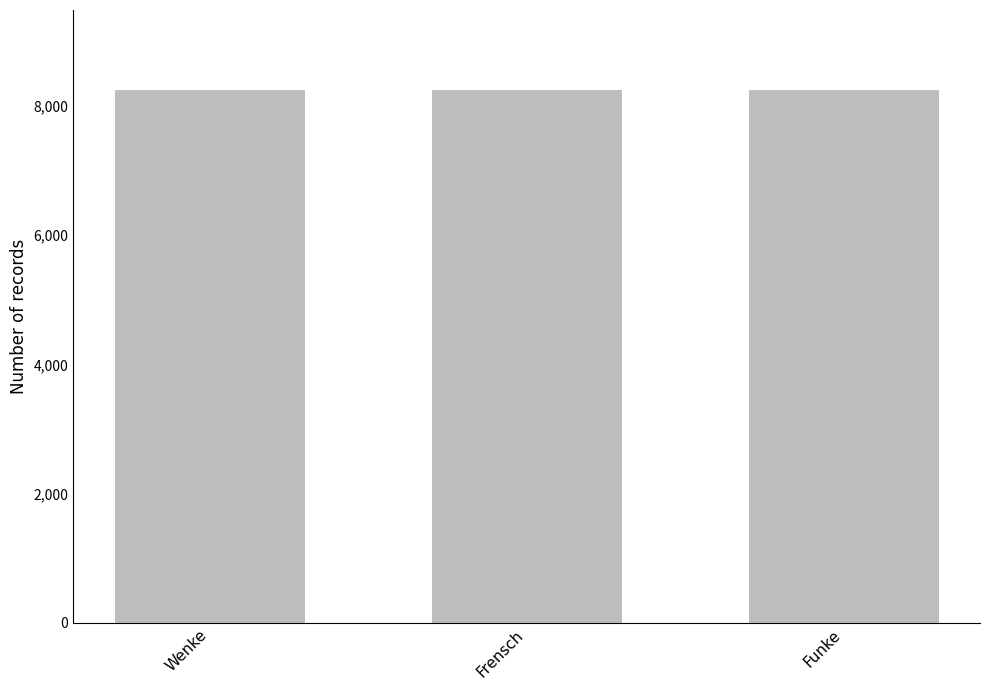

Which has a higher value, Funke or Frensch?

Funke